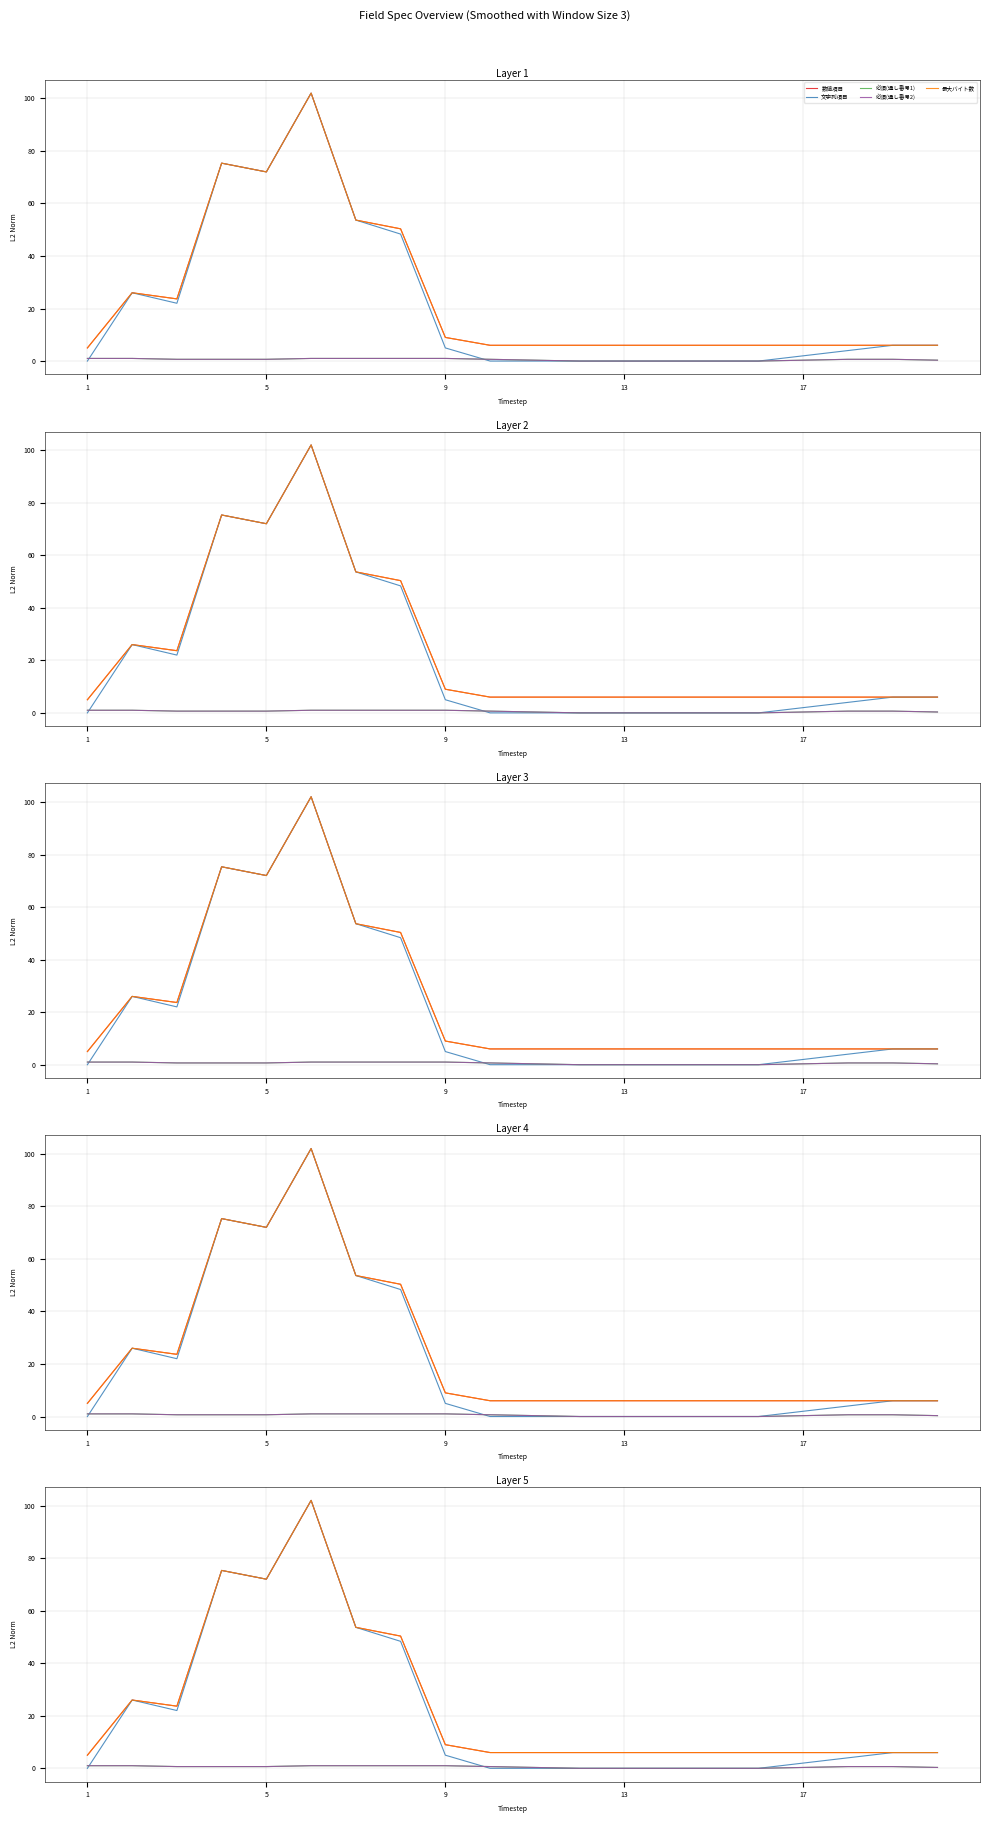

At which label is 必須(通し番号1) closest to 0?

11